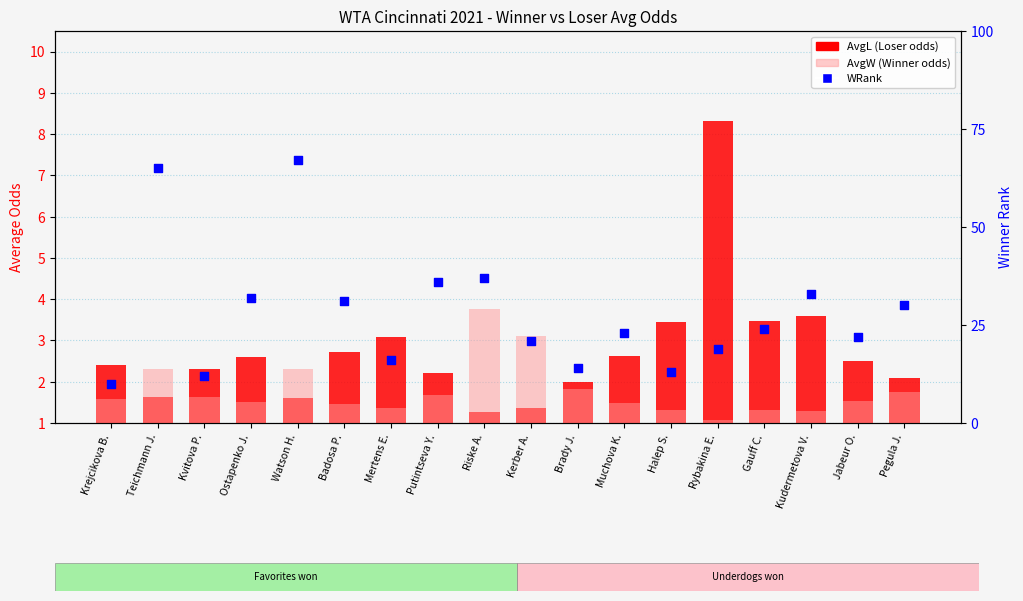

Is the value of AvgL (Loser odds) at Halep S. greater than the value of AvgW (Winner odds) at Mertens E.?

Yes